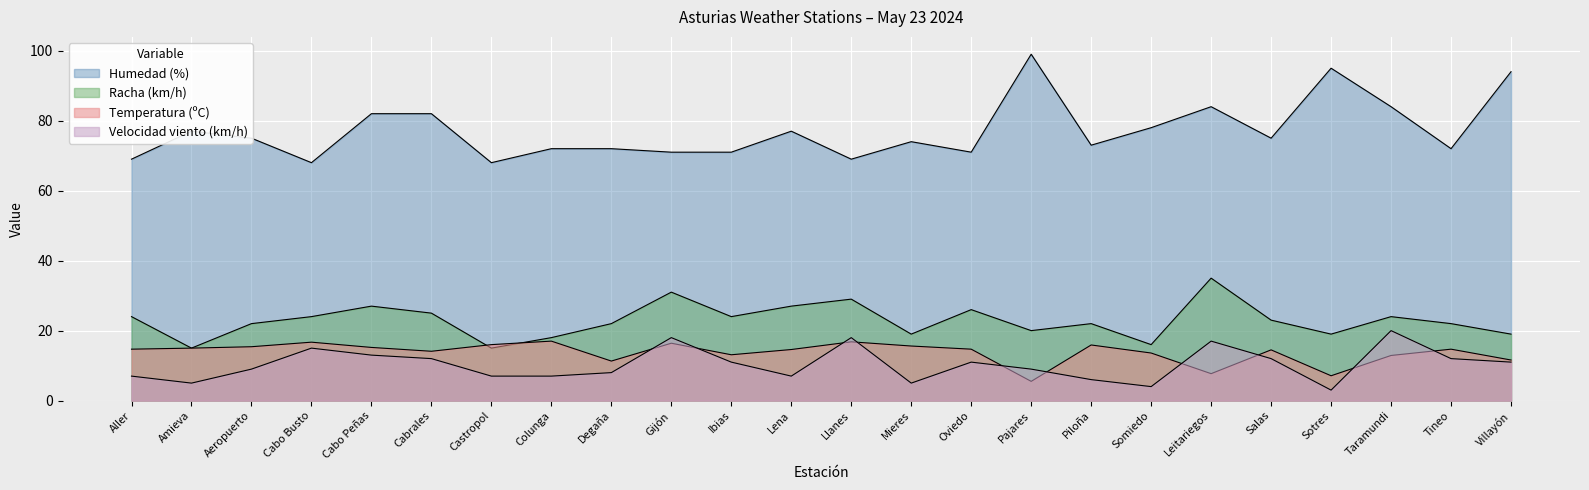

At which label does Racha (km/h) reach its minimum?

Amieva